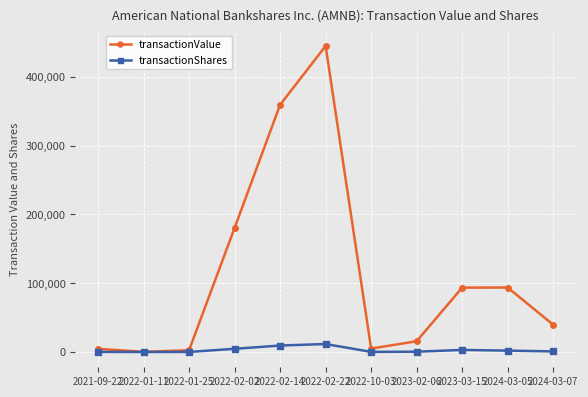

What is the spread (max minus min) of values at 2022-02-14?

350136